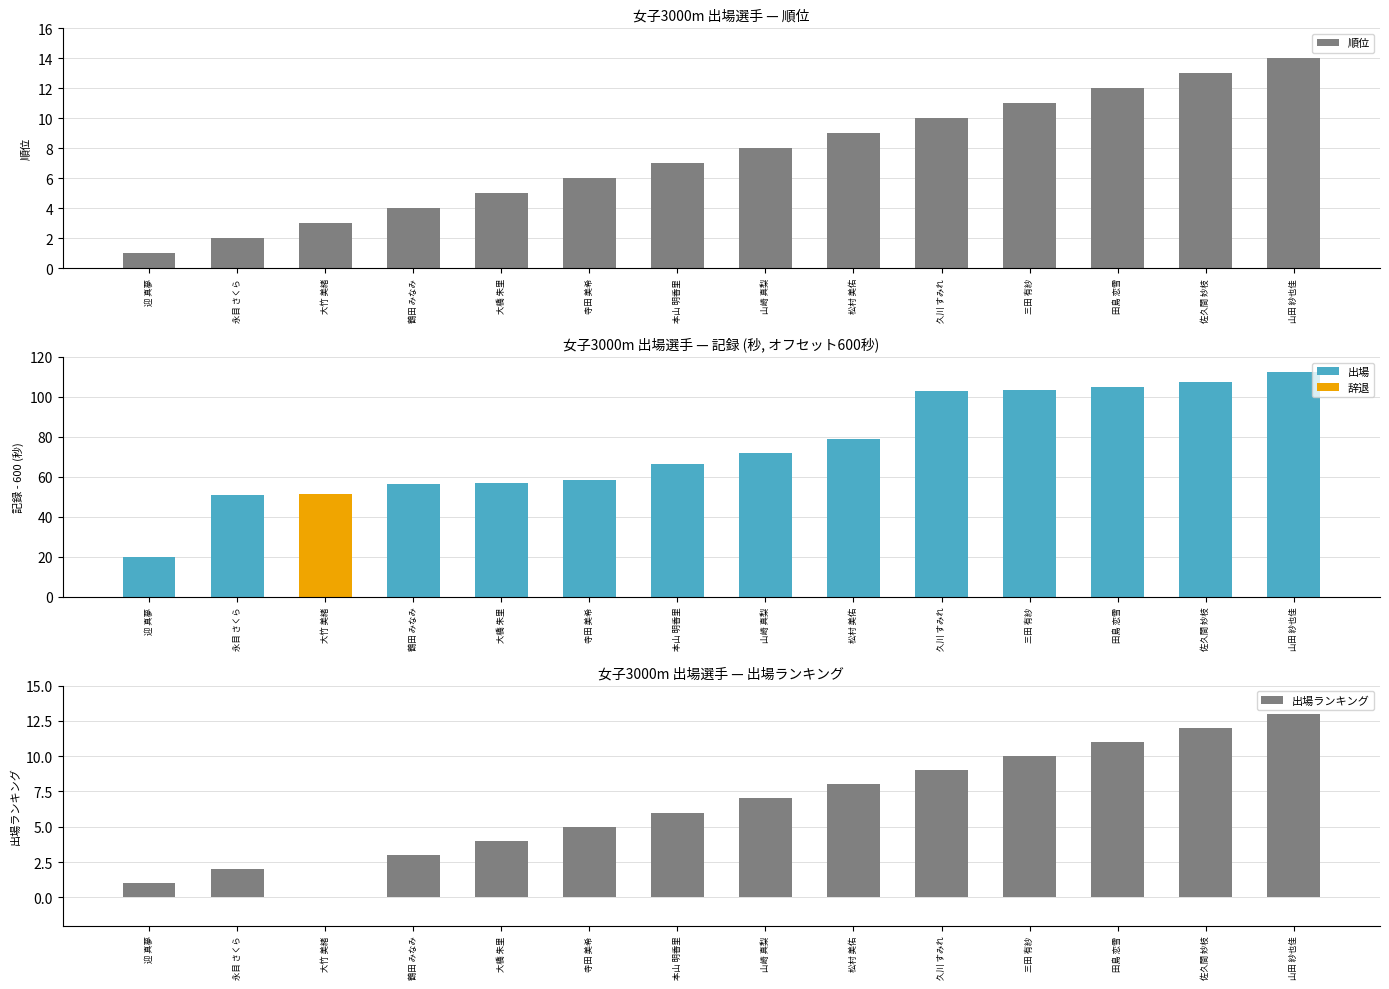

True or false: 出場ランキング has a value of 12 at 佐久間 妙枝.

True